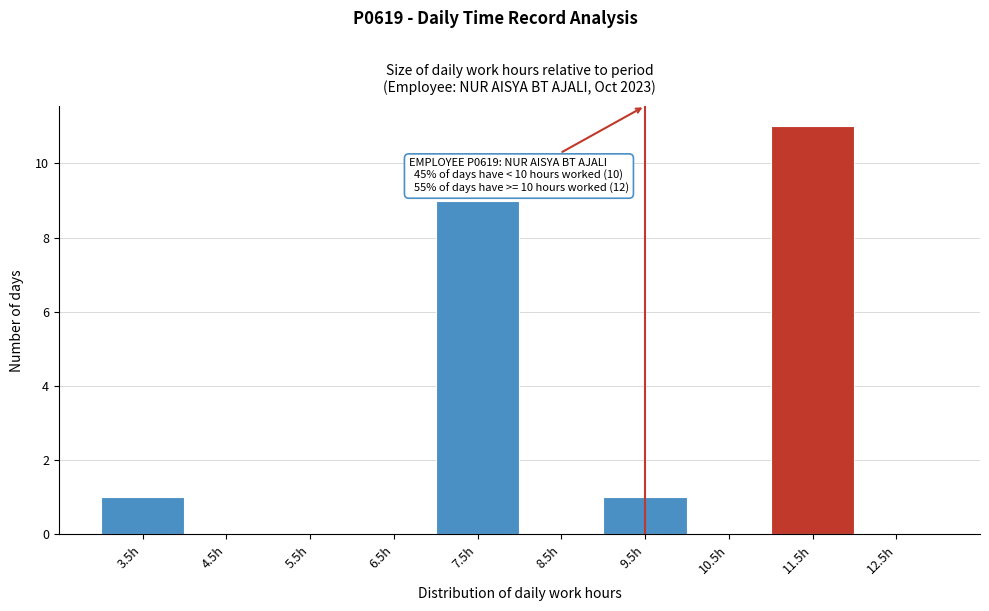

At which category does the chart reach its peak across all series?

11.5h